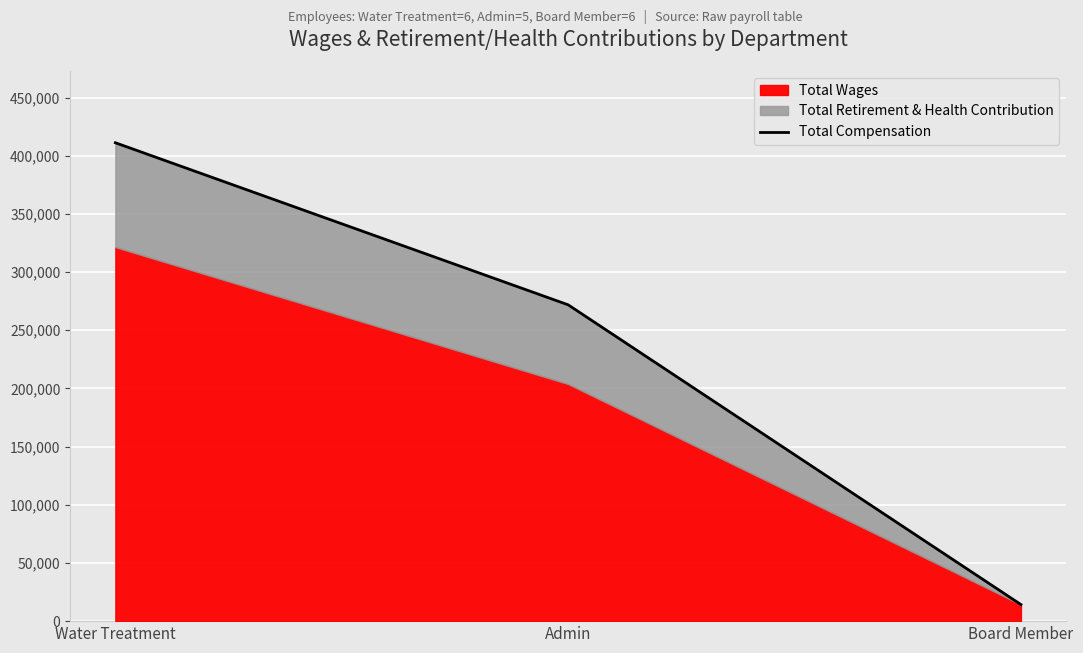

What is the smallest value displayed?

14250